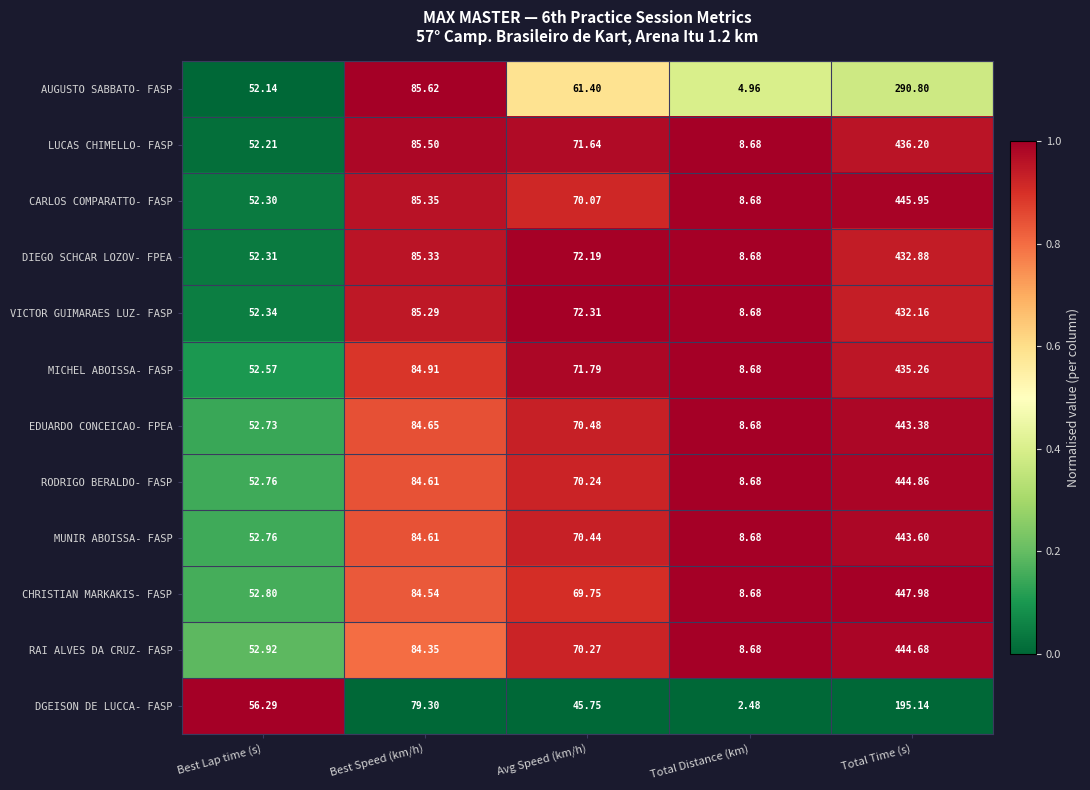

Which series has the largest range (max minus min)?

CHRISTIAN MARKAKIS- FASP